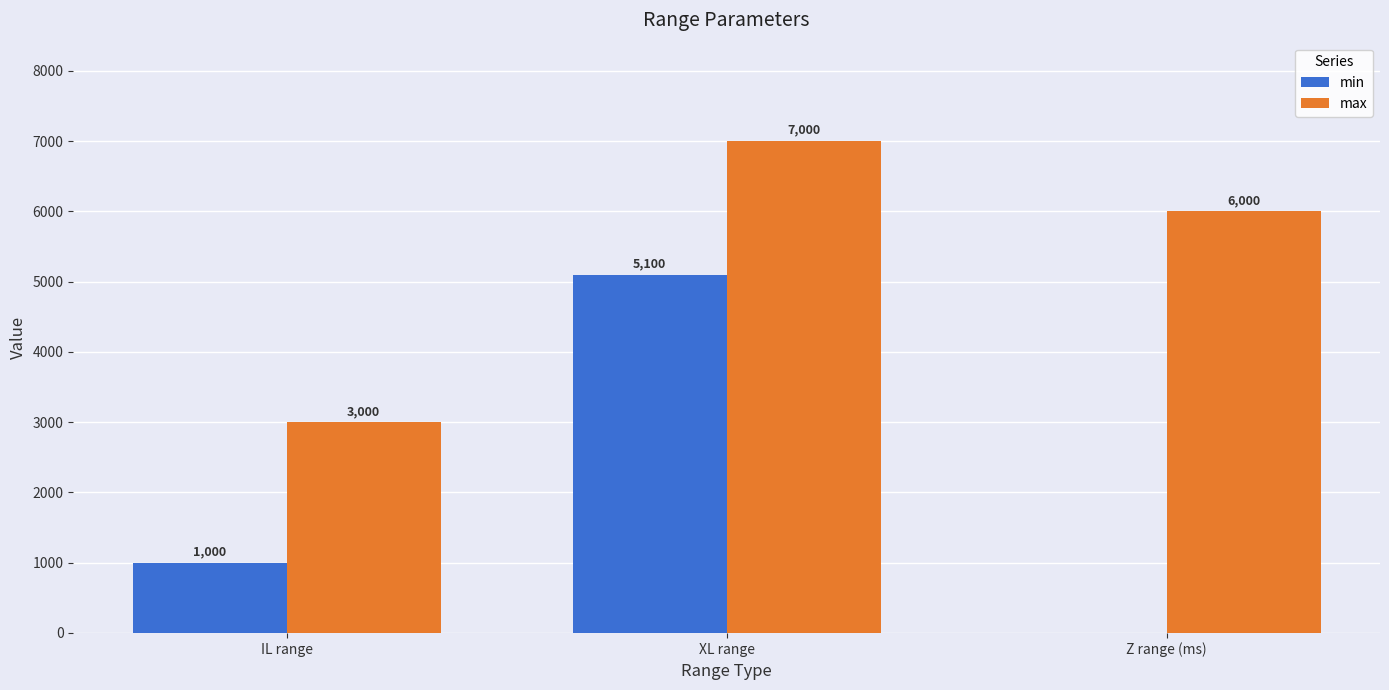

Which series has the widest spread of values?

min